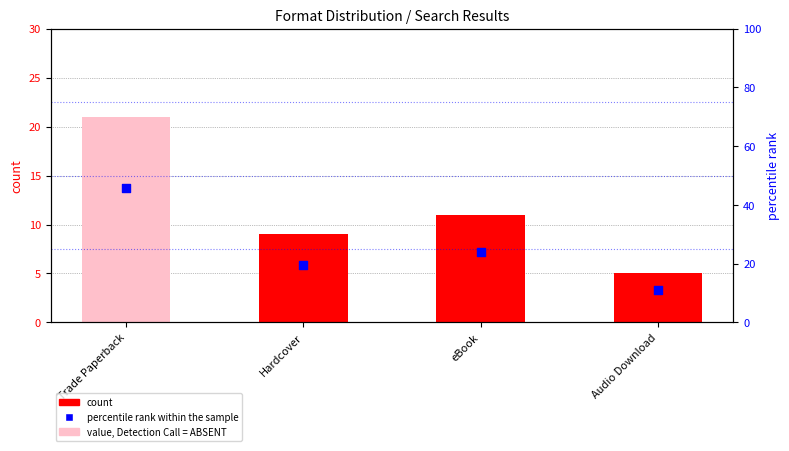

At how many categories does at least one series exceed 19?

3